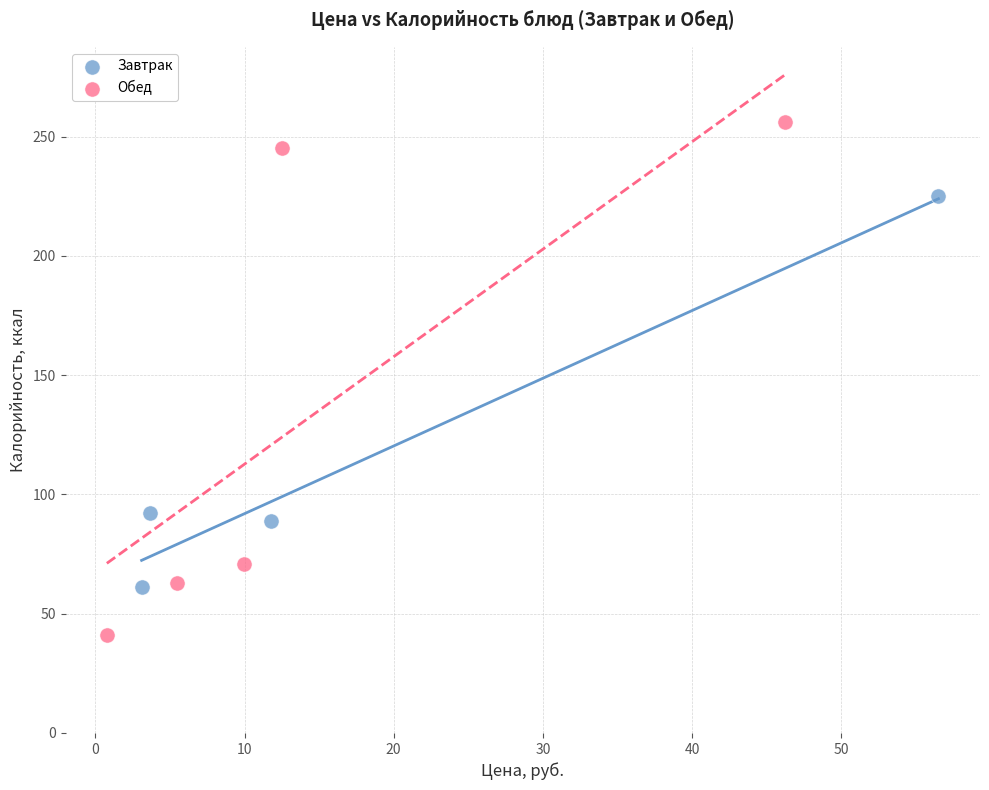

Which series contains the lowest Y value?

Обед